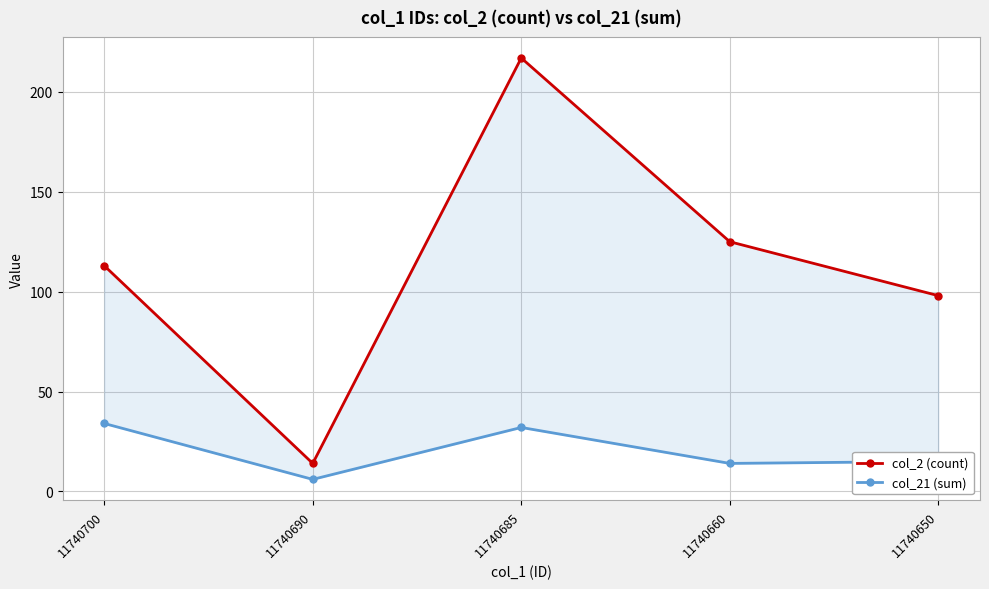

Reading left to right, list all the values displayed in this chart.

col_2 (count): 11740700=113	11740690=14	11740685=217	11740660=125	11740650=98
col_21 (sum): 11740700=34	11740690=6	11740685=32	11740660=14	11740650=15